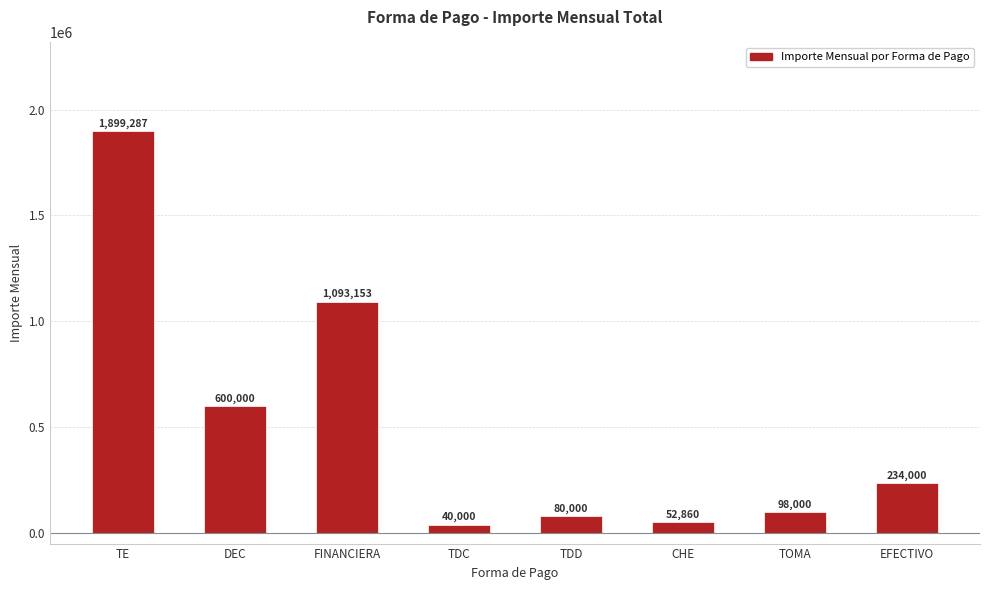

Where is the data nearest to the value 969643?

FINANCIERA